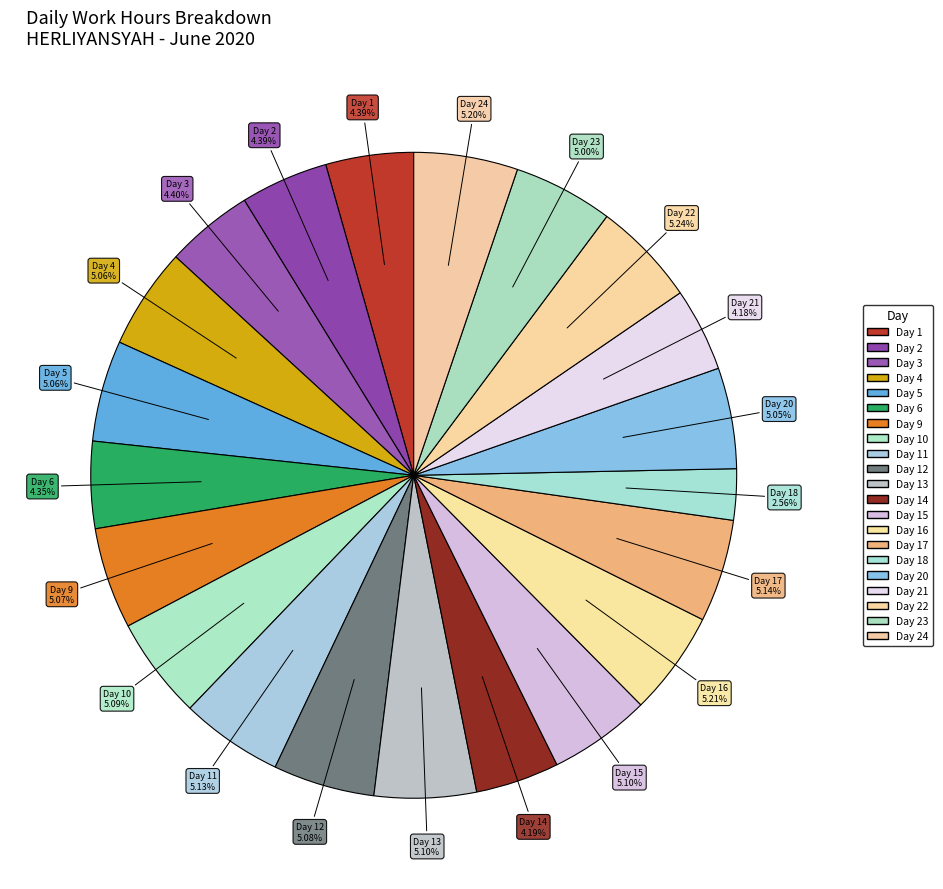

How many slices are in this pie chart?

21